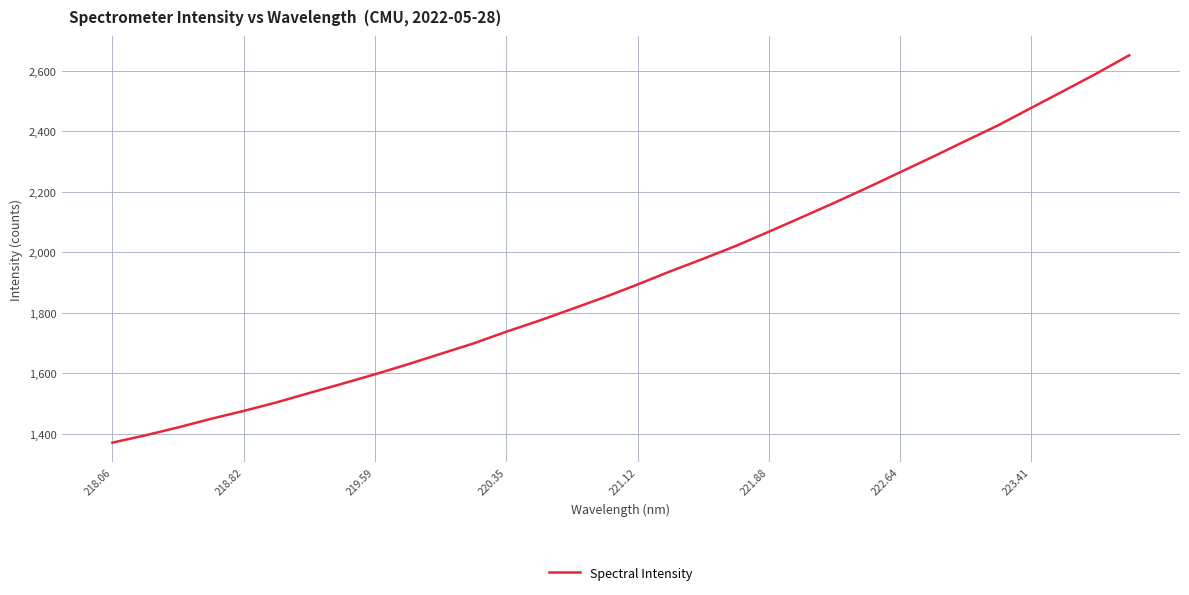

What is the minimum value shown in the chart?

1371.1